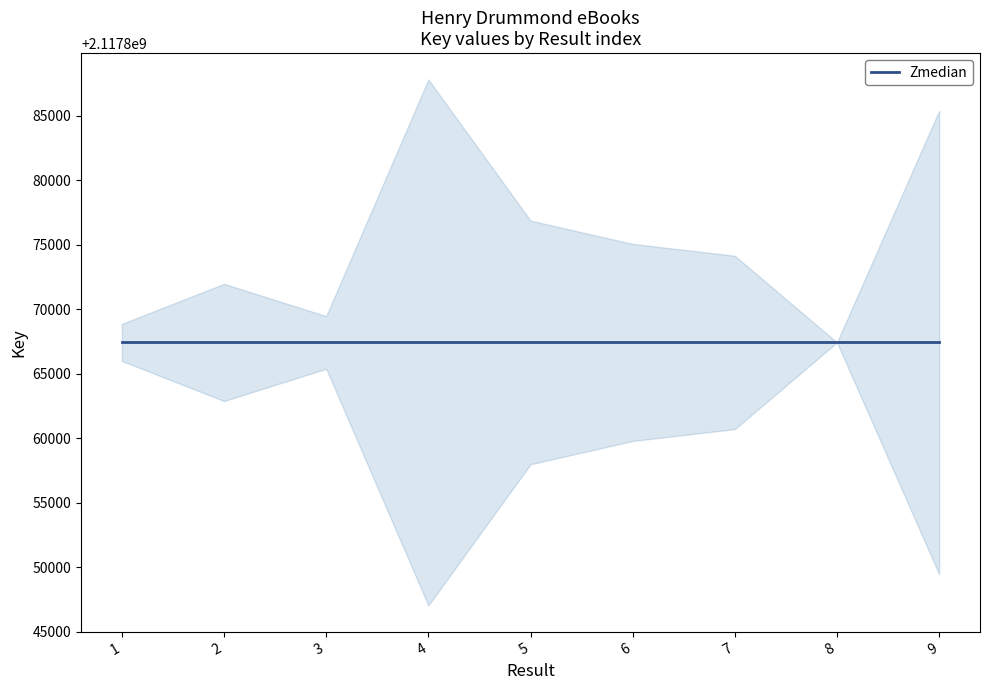

Between 9 and 2, which is larger?

2